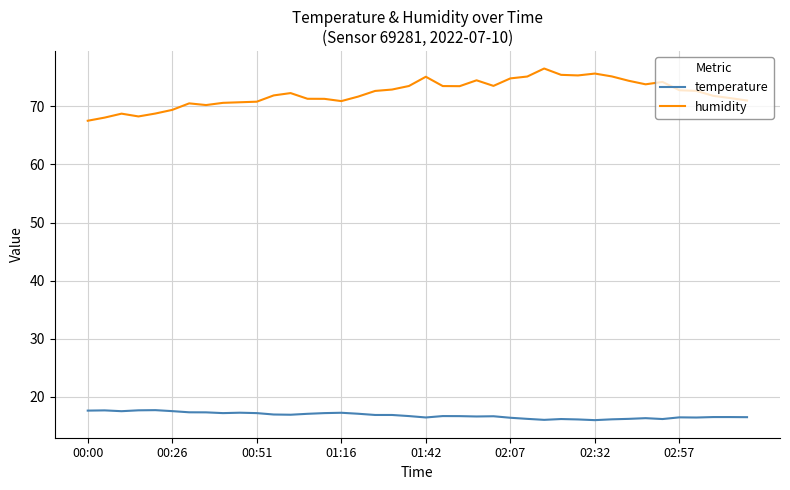

Which series has the widest spread of values?

humidity